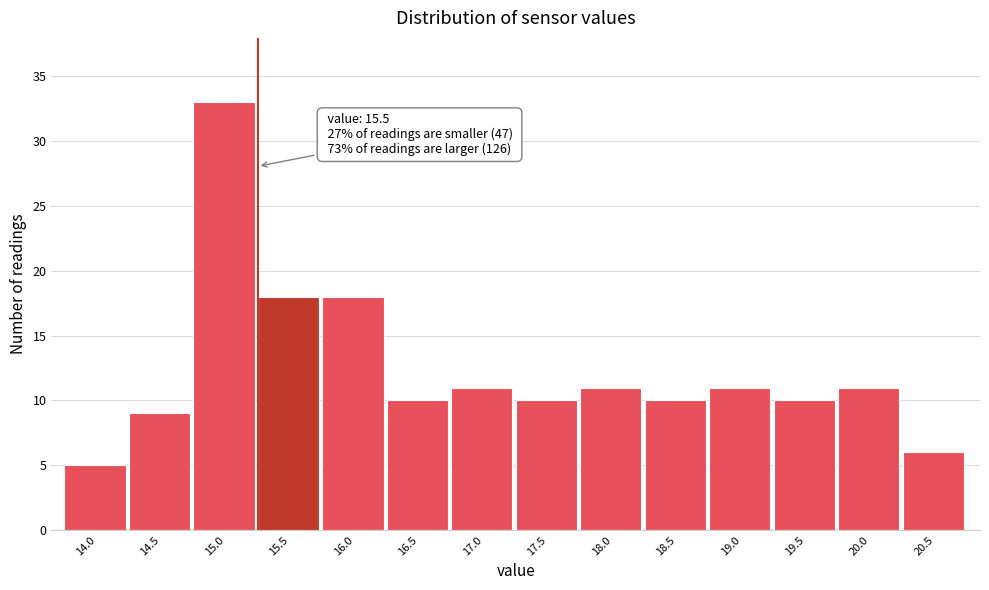

Reading left to right, what are all the values shown in this chart?

14.0=5	14.5=9	15.0=33	15.5=18	16.0=18	16.5=10	17.0=11	17.5=10	18.0=11	18.5=10	19.0=11	19.5=10	20.0=11	20.5=6